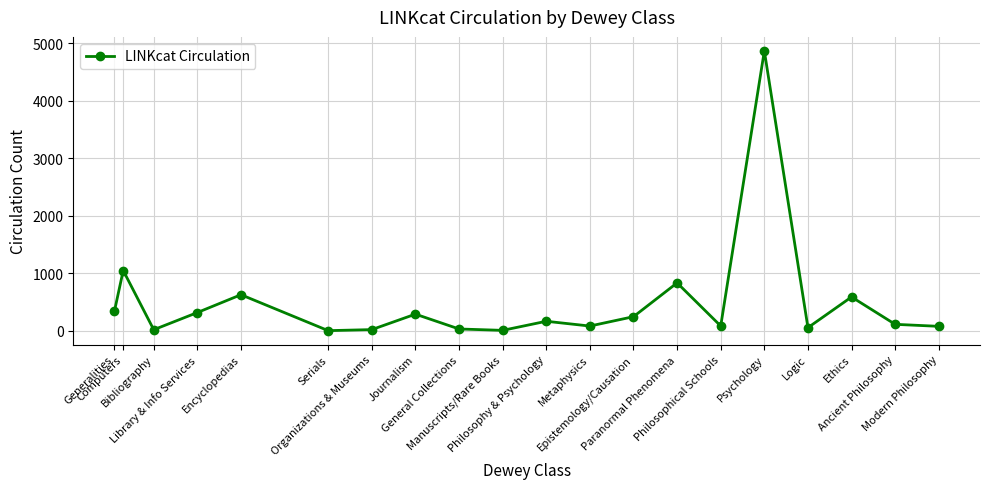

Approximately how many times larger is the value at Philosophy & Psychology compared to Paranormal Phenomena?

0.2